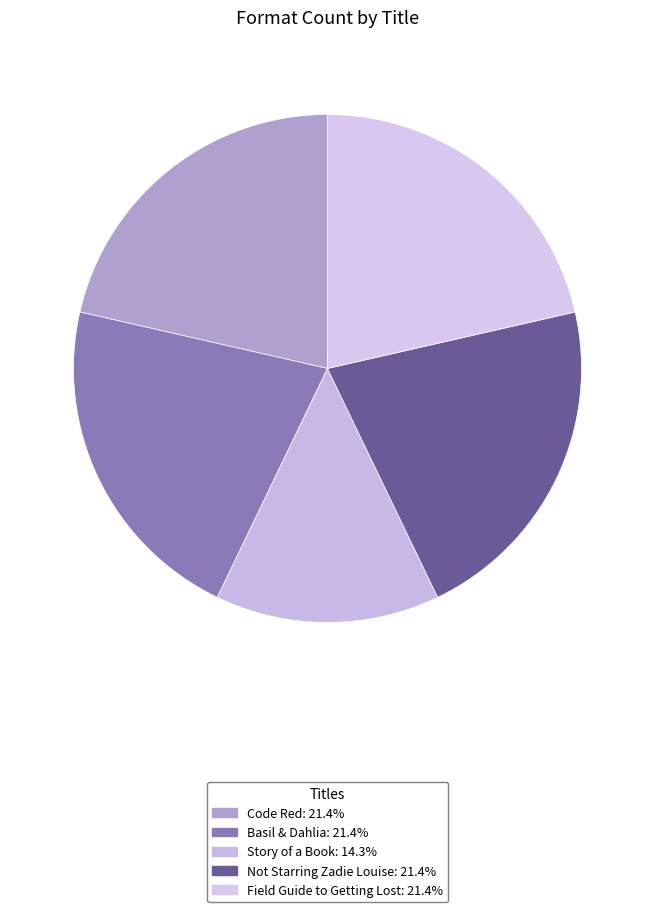

Approximately how many times larger is the value at Code Red compared to Field Guide to Getting Lost?

1.0